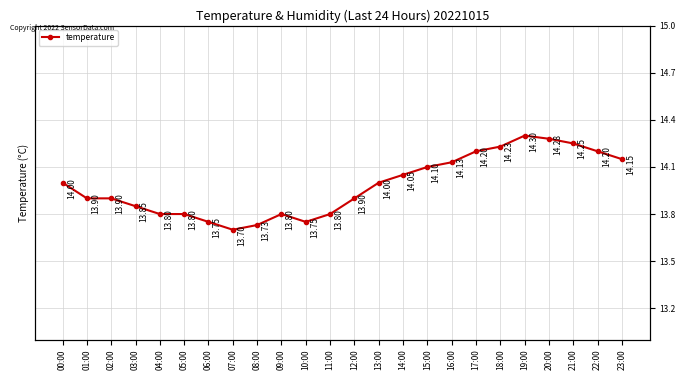

Between 10:00 and 03:00, which is larger?

03:00